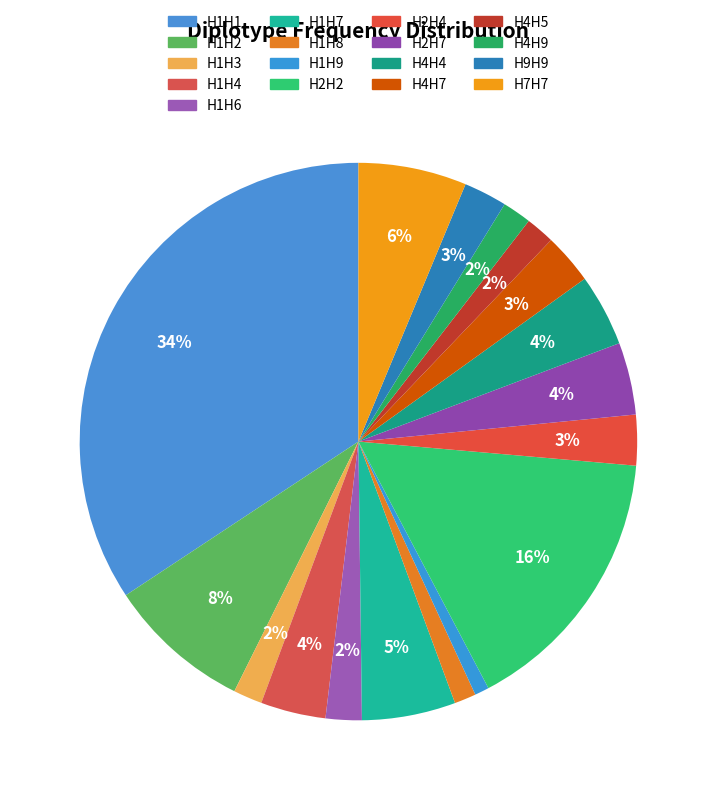

How many slices are in this pie chart?

17